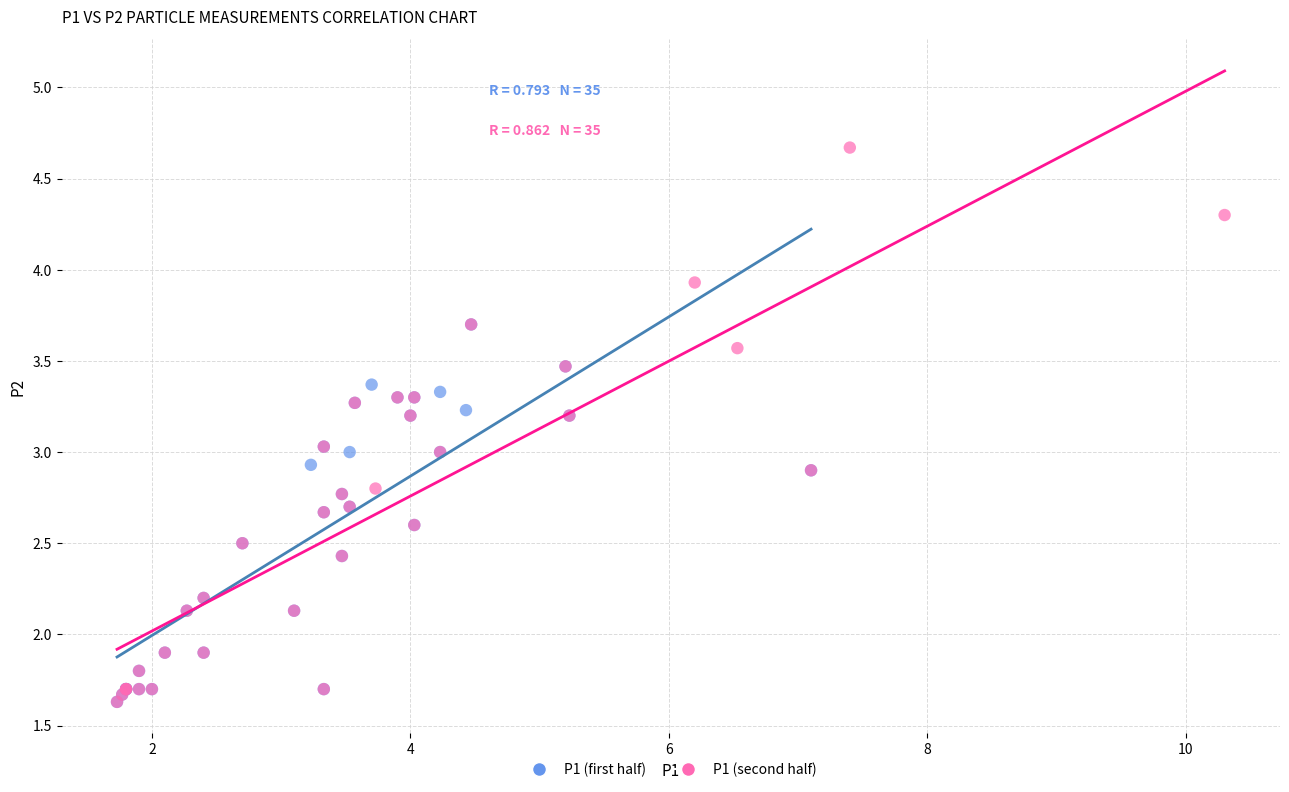

Which series contains the highest Y value?

P1 (second half)